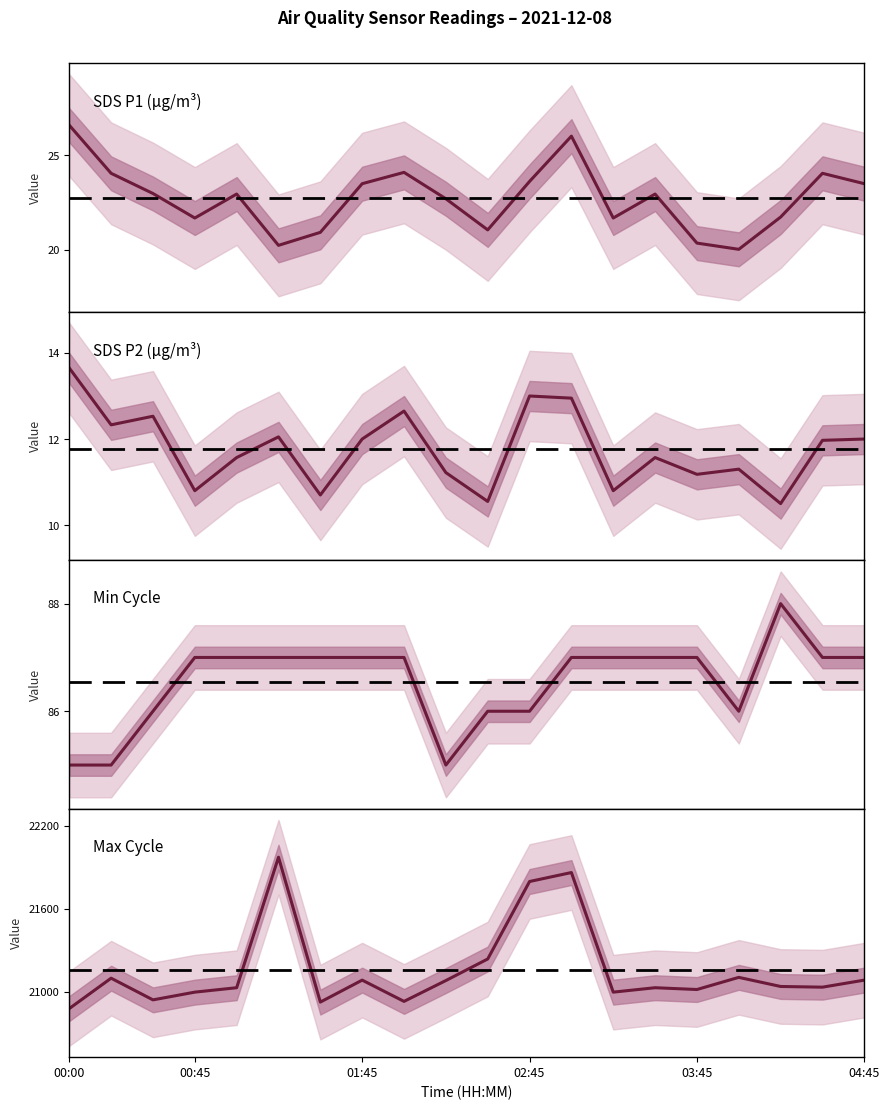

What is the difference between the second highest and second lowest values in the SDS P2 (µg/m³) series?

2.4